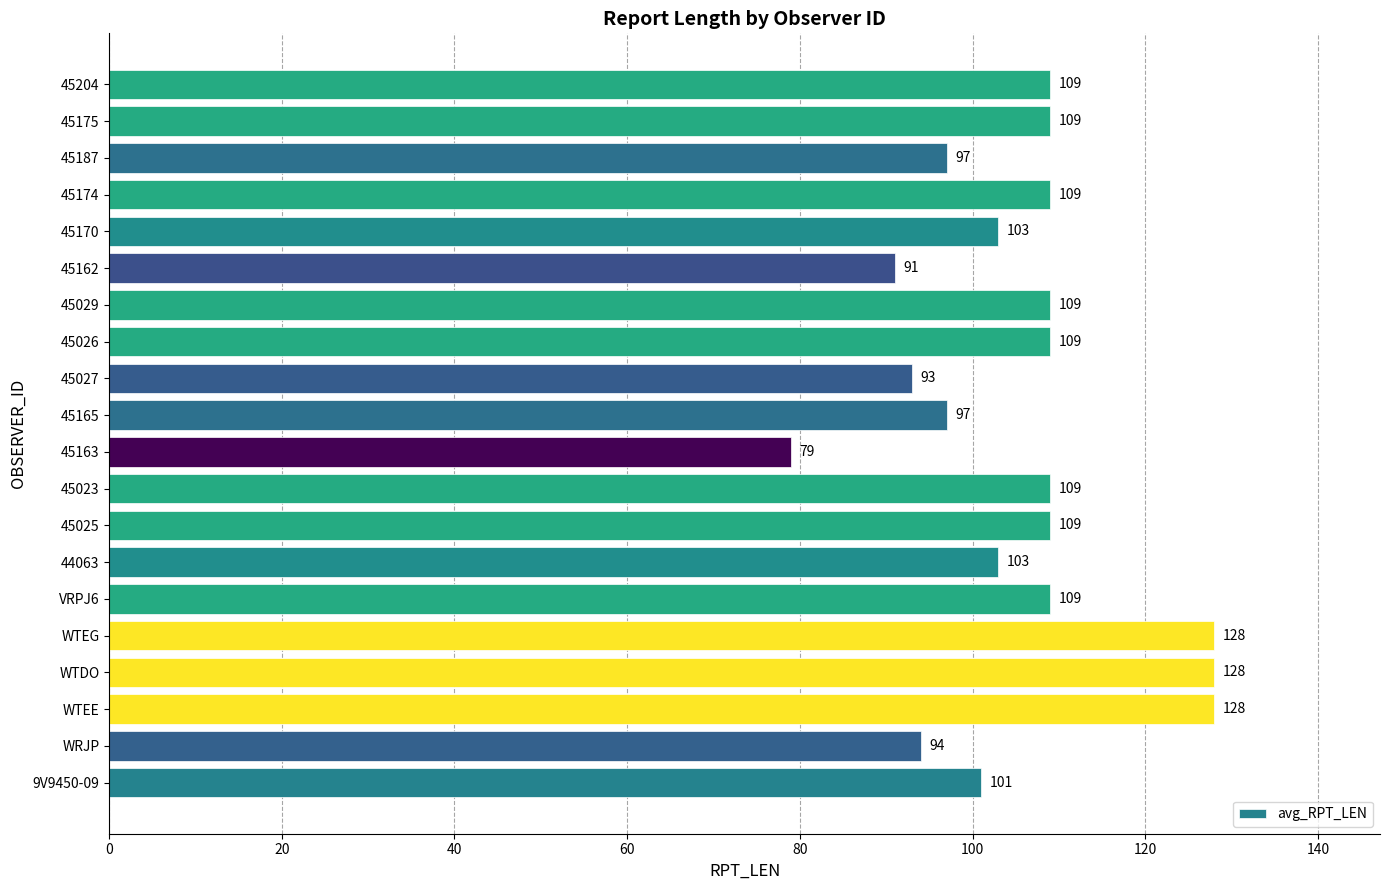

Which category has the lowest value across all series?

45163